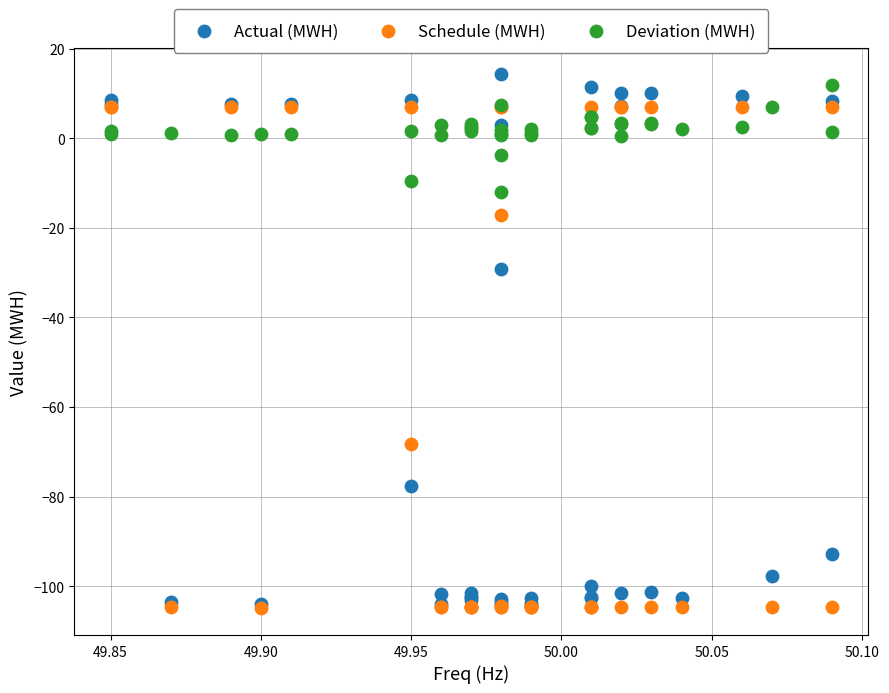

What are all the series names shown in the legend?

Actual (MWH), Schedule (MWH), Deviation (MWH)